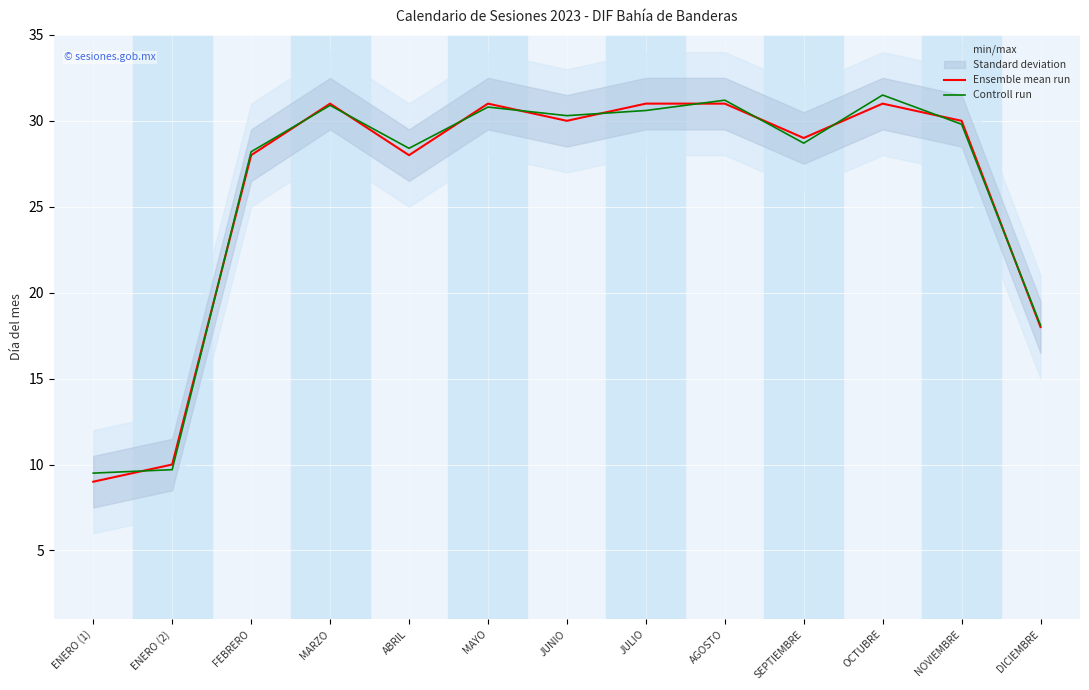

True or false: Controll run has a value of 14.9 at ENERO (1).

False